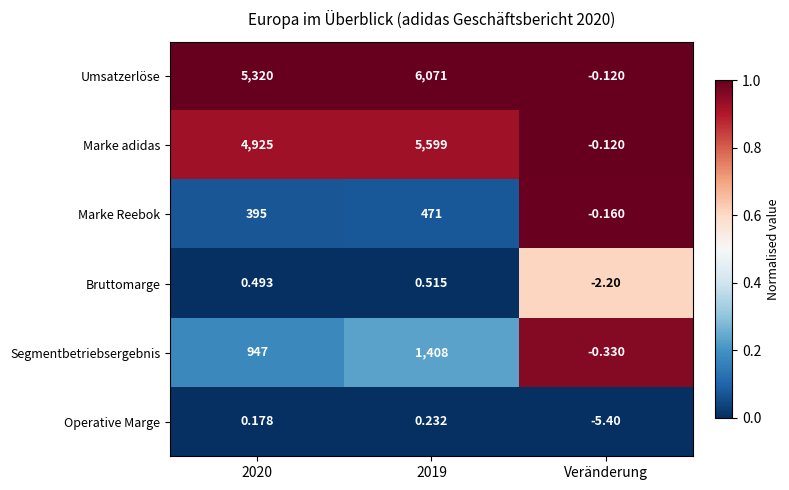

Rank the series by their maximum value, from lowest to highest.

Operative Marge, Bruttomarge, Marke Reebok, Segmentbetriebsergebnis, Marke adidas, Umsatzerlöse